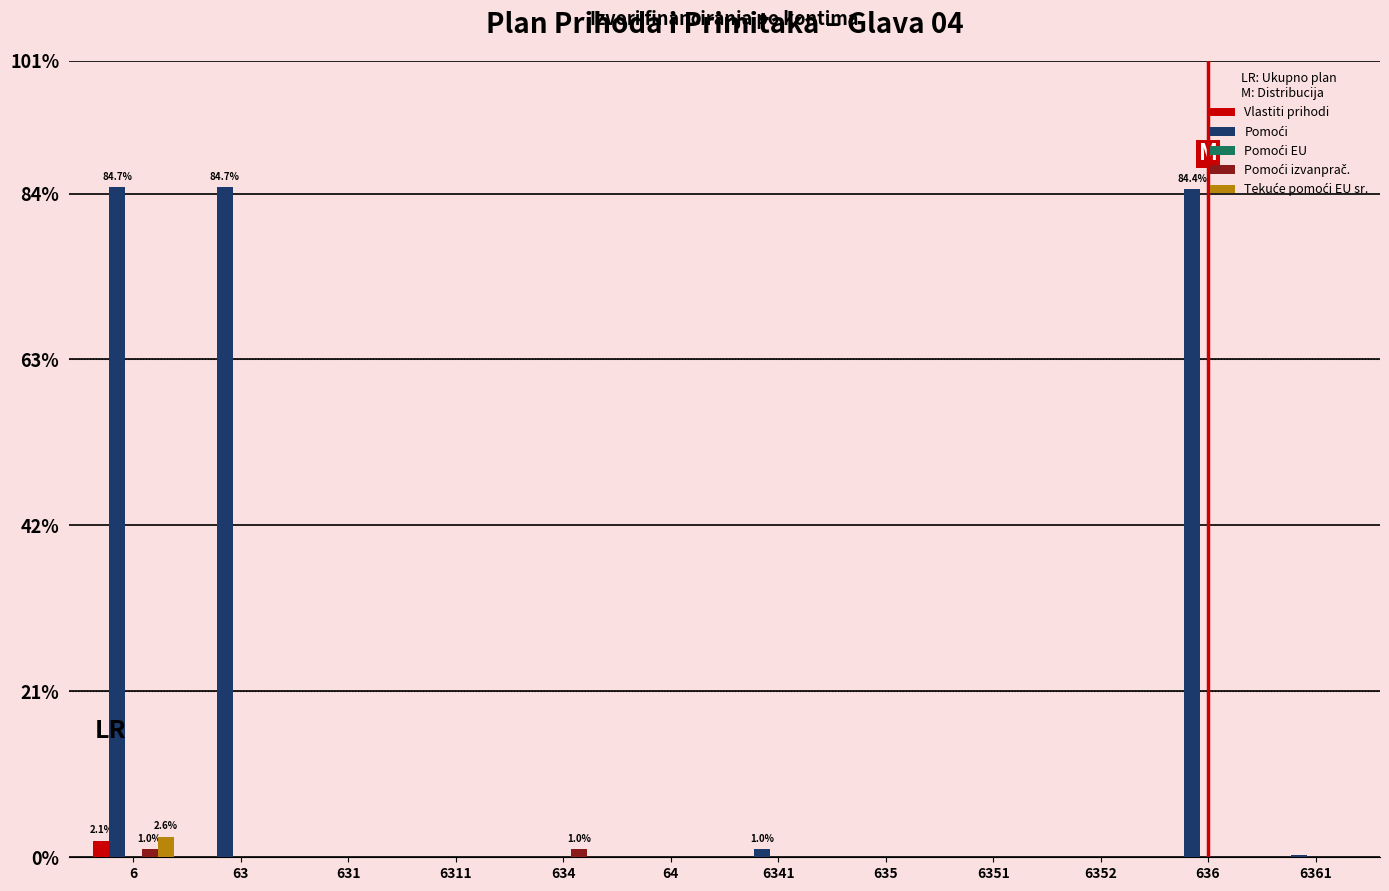

How many groups of bars are there?

12